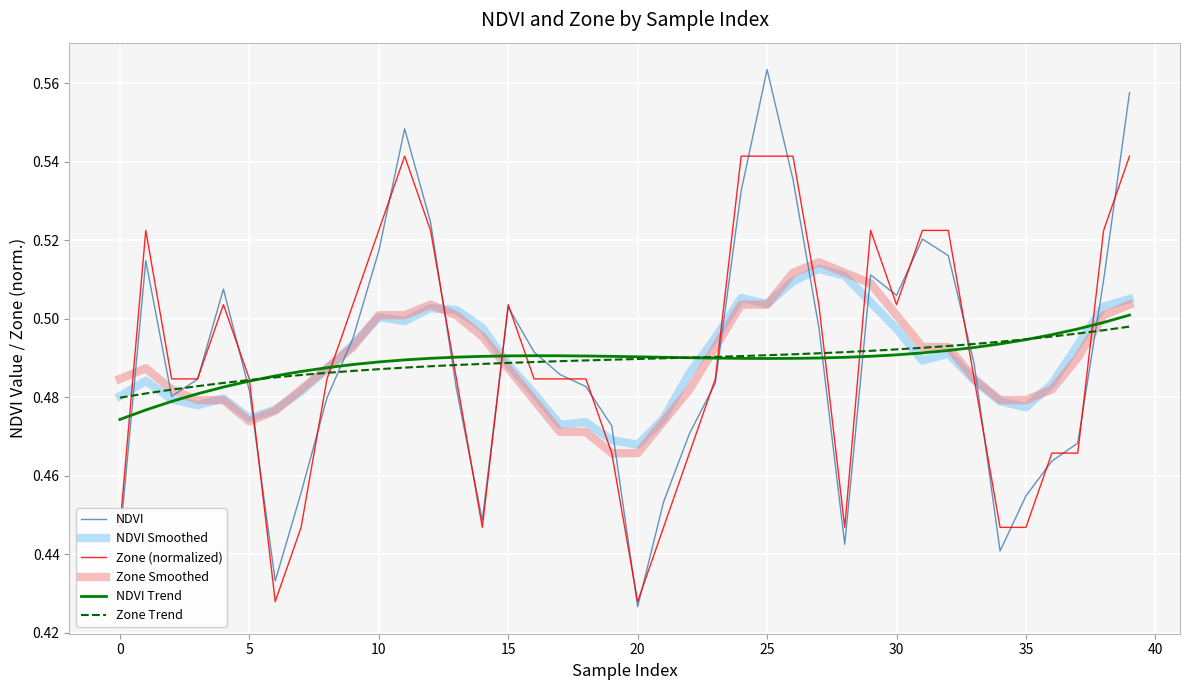

After their last crossing, which series has the higher values: NDVI or Zone Smoothed?

NDVI